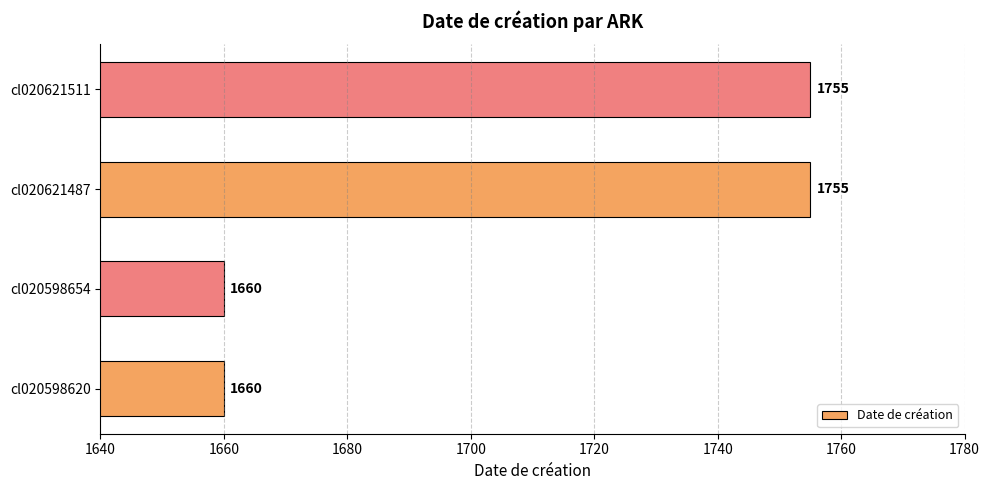

The value at cl020598654 is 1660. True or false?

True